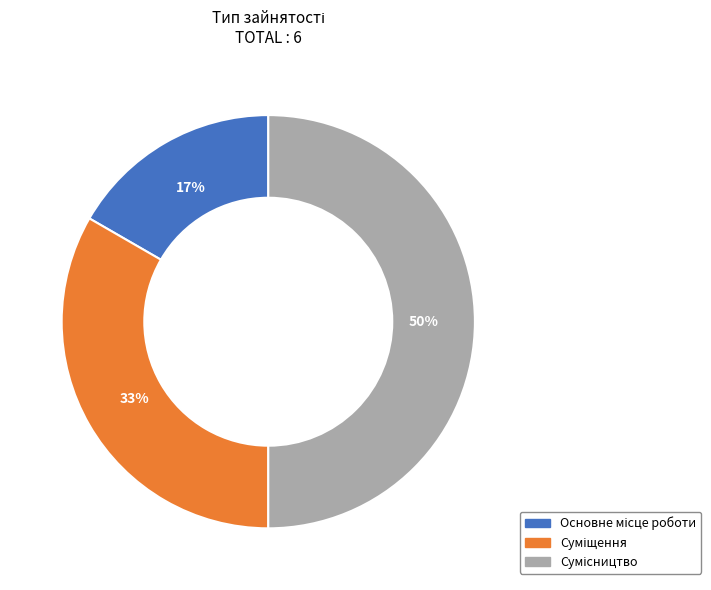

To the nearest percent, what is the average slice percentage?

33%